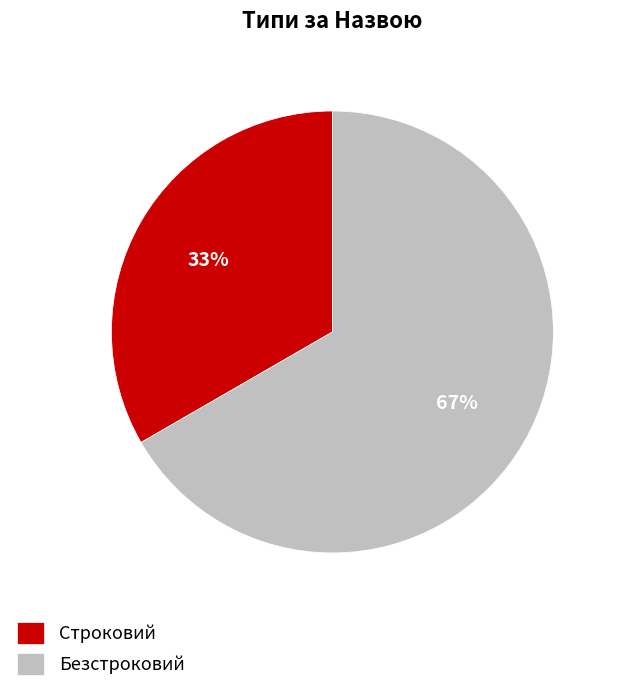

Is the sum of Безстроковий and Строковий greater than half?

Yes